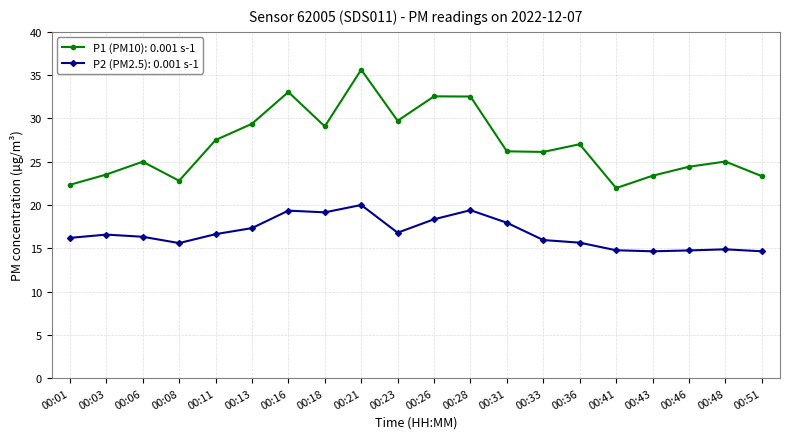

What is the highest value of the P2 (PM2.5): 0.001 s-1 series?

20.0